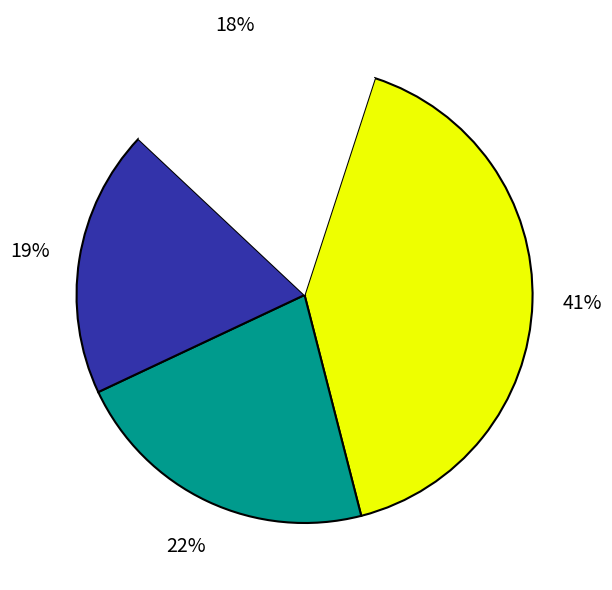

Is there any slice that represents more than half of the pie?

No